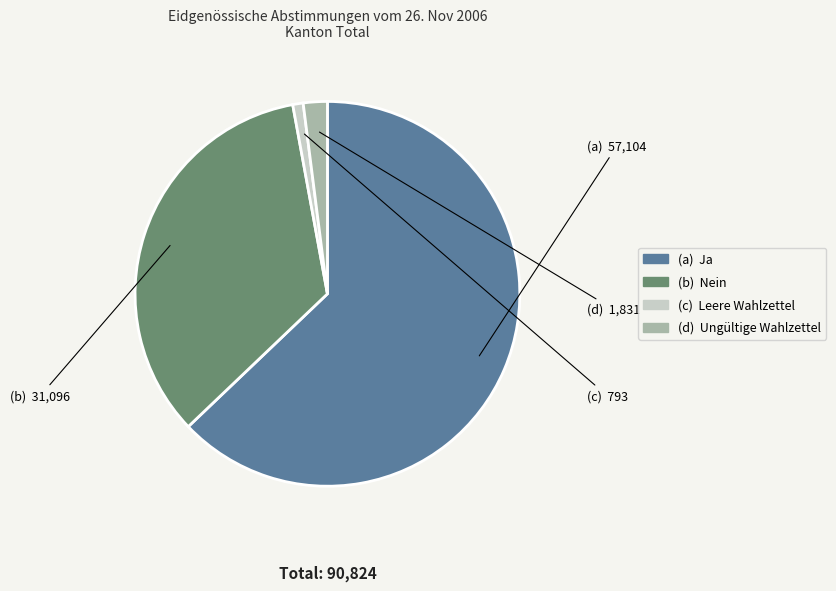

Is there a majority slice in this chart?

Yes